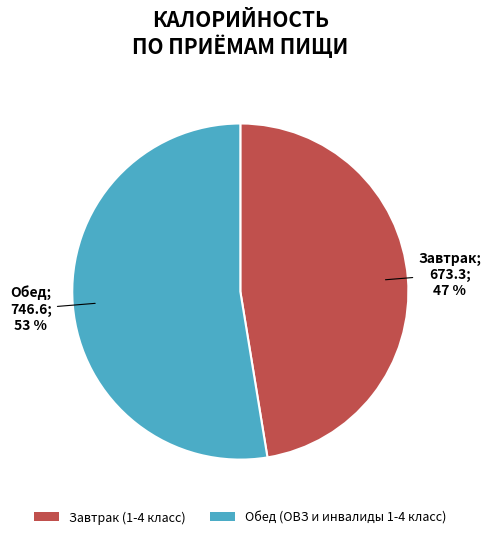

Rank the categories by value from lowest to highest.

Завтрак (1-4 класс), Обед (ОВЗ и инвалиды 1-4 класс)